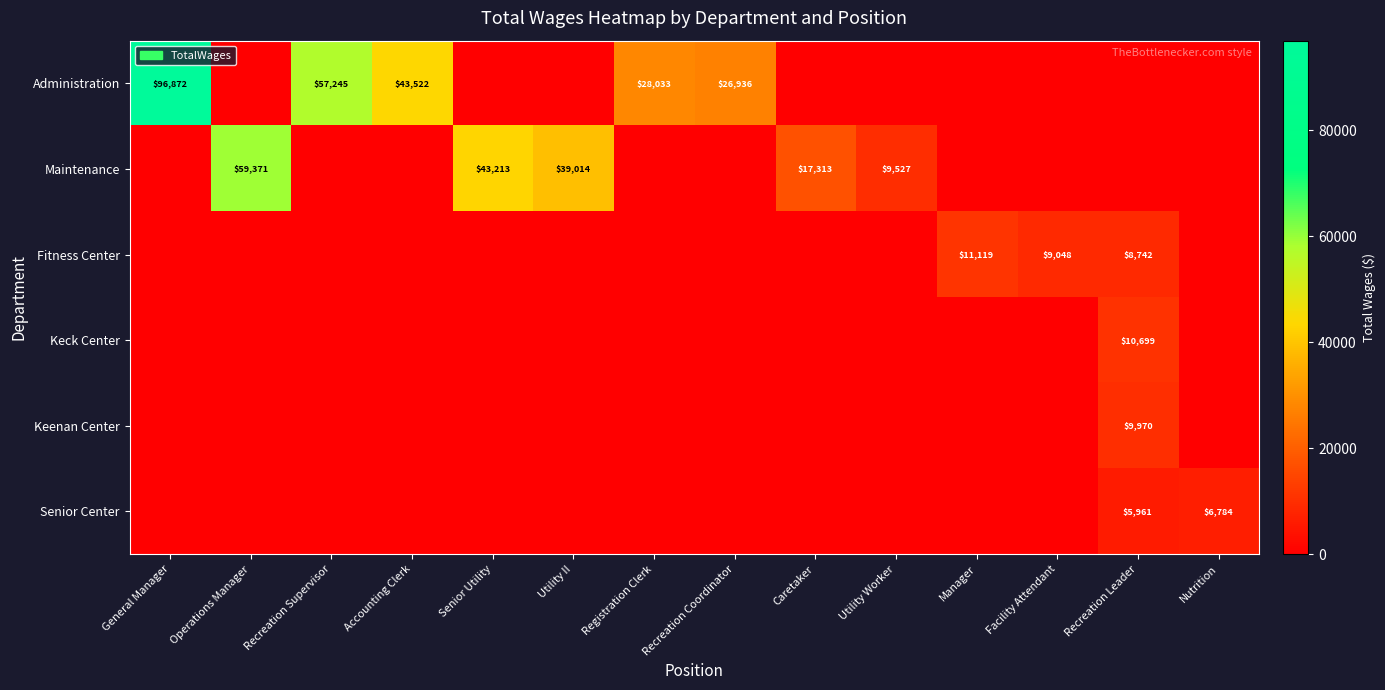

At how many categories does at least one series exceed 78287?

1